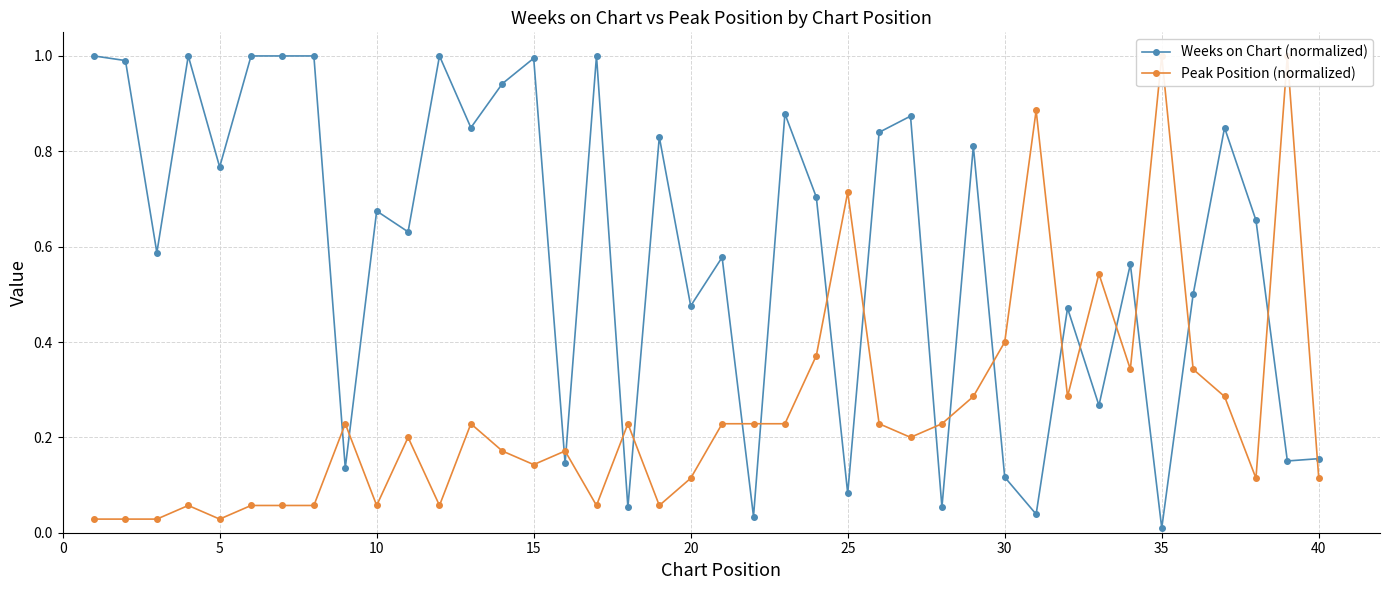

What is the average value of the Peak Position (normalized) series?

0.3